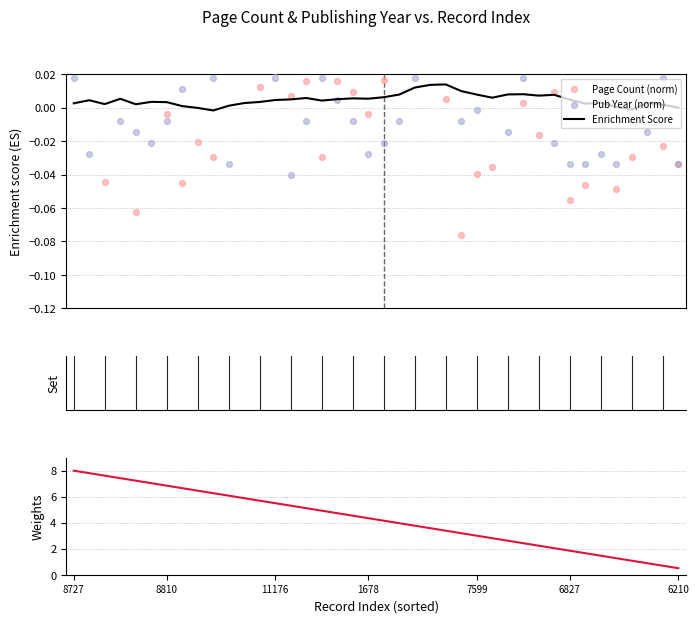

Is the value of Weights at 38 greater than the value of Pub Year (norm) at 22?

Yes